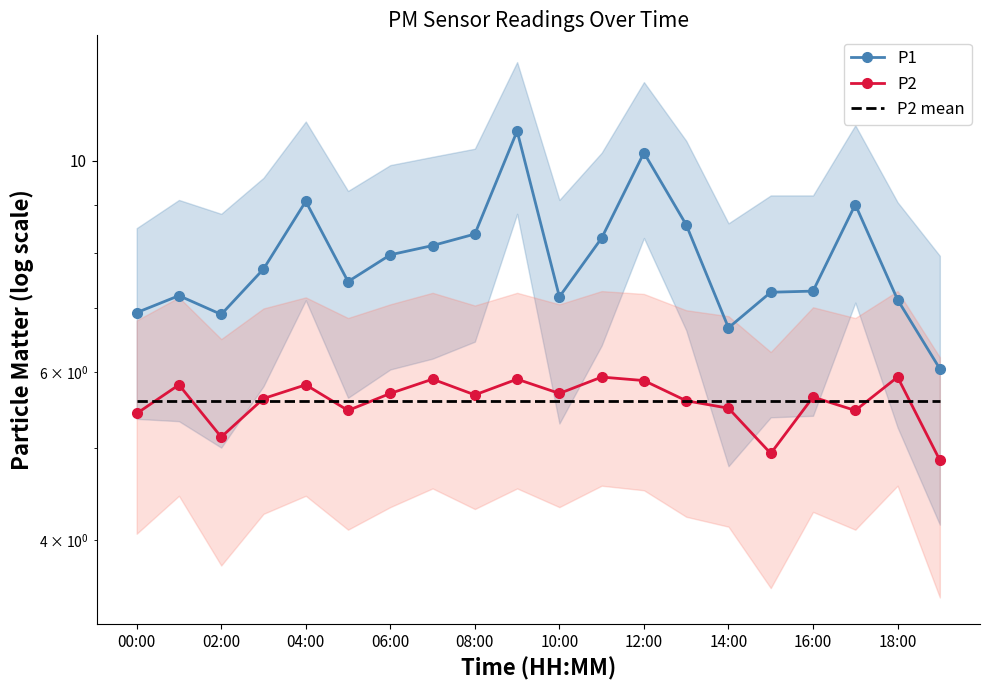

Which category has the lowest value across all series?

19